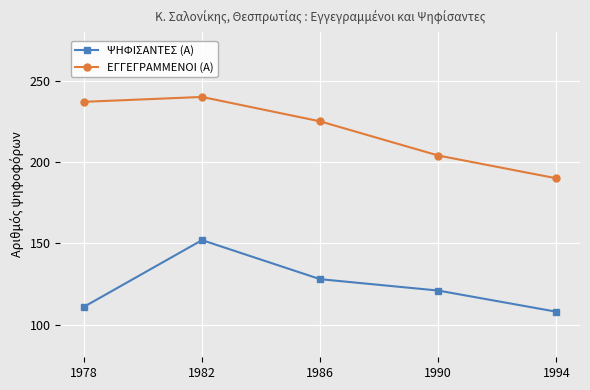

What are all the series names shown in the legend?

ΨΗΦΙΣΑΝΤΕΣ (Α), ΕΓΓΕΓΡΑΜΜΕΝΟΙ (Α)